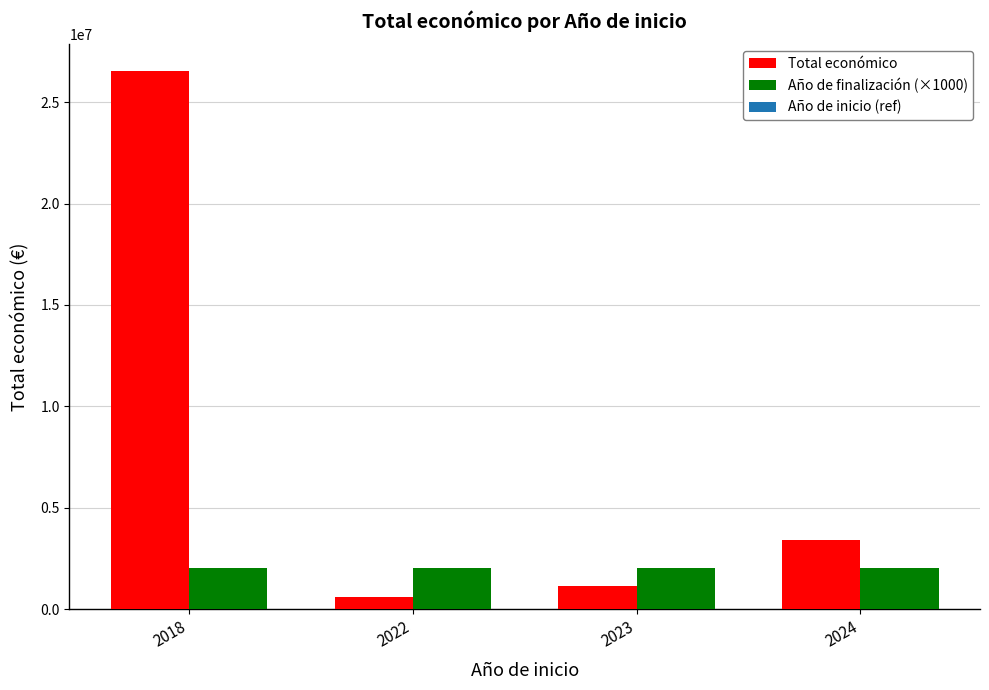

What is the lowest value of the Año de finalización (×1000) series?

2020000